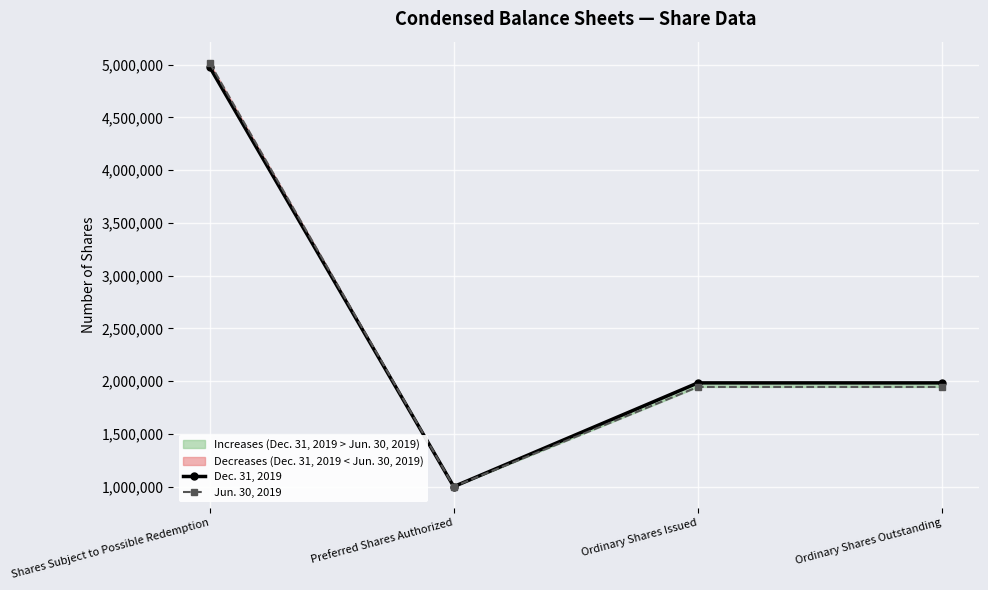

How many lines are shown in the chart?

2